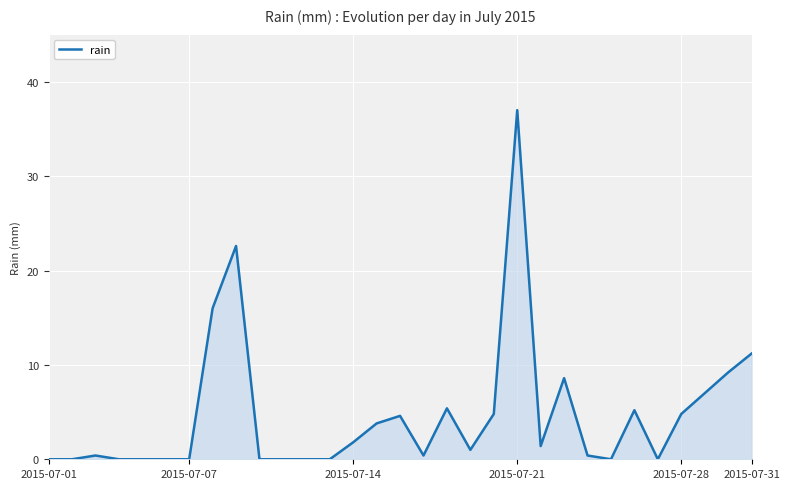

How many values are below 1?

15